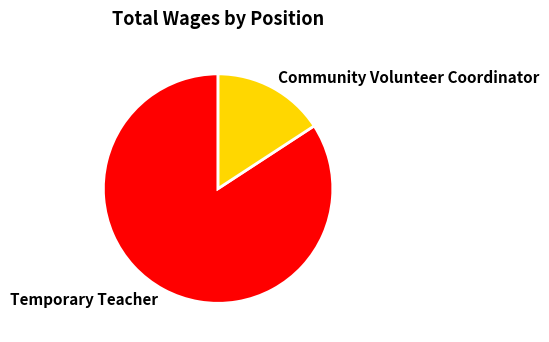

Rank the categories by value from lowest to highest.

Community Volunteer Coordinator, Temporary Teacher